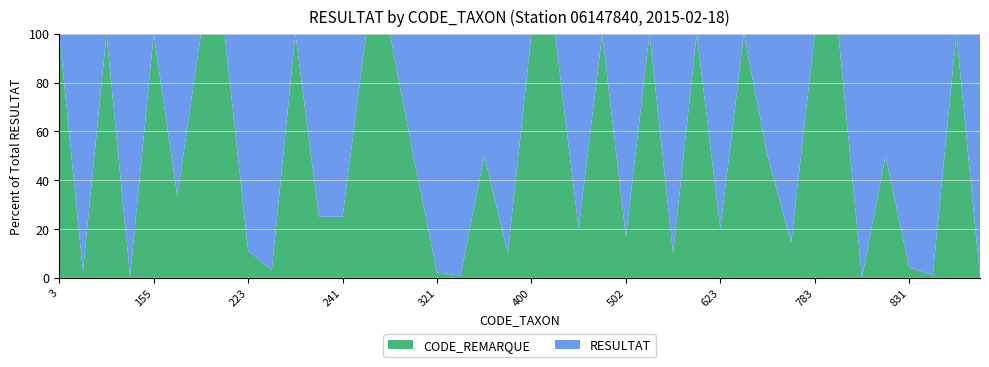

What is the total value across all series at 783?

100.0